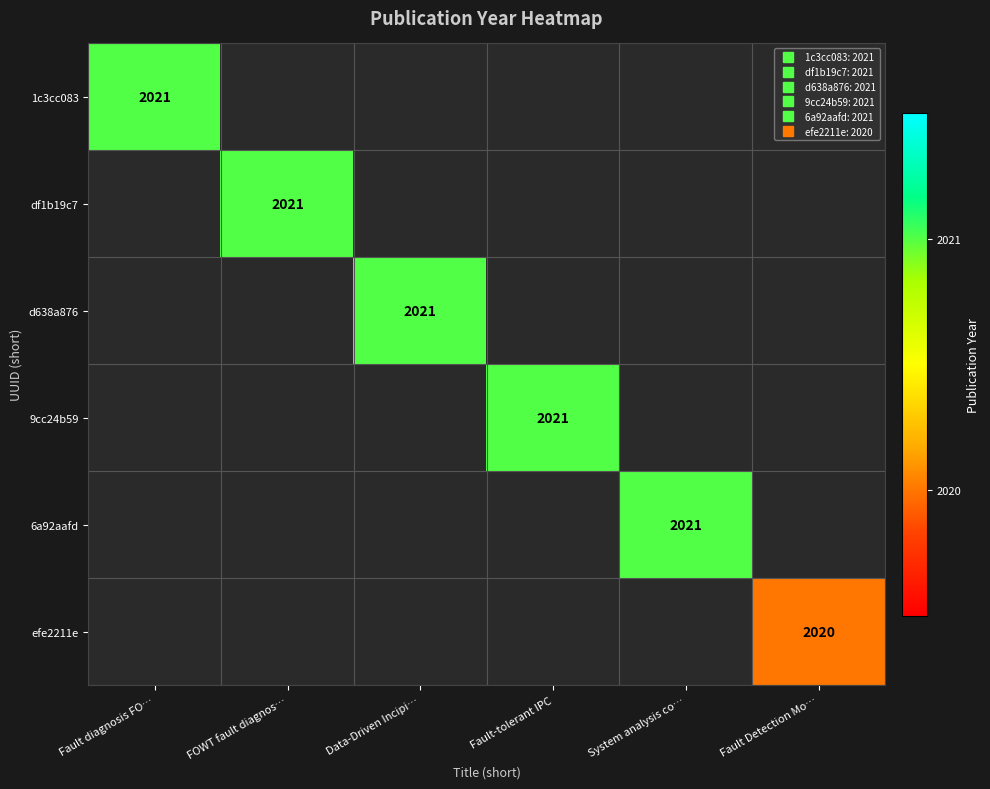

How many data points does each series have?

6